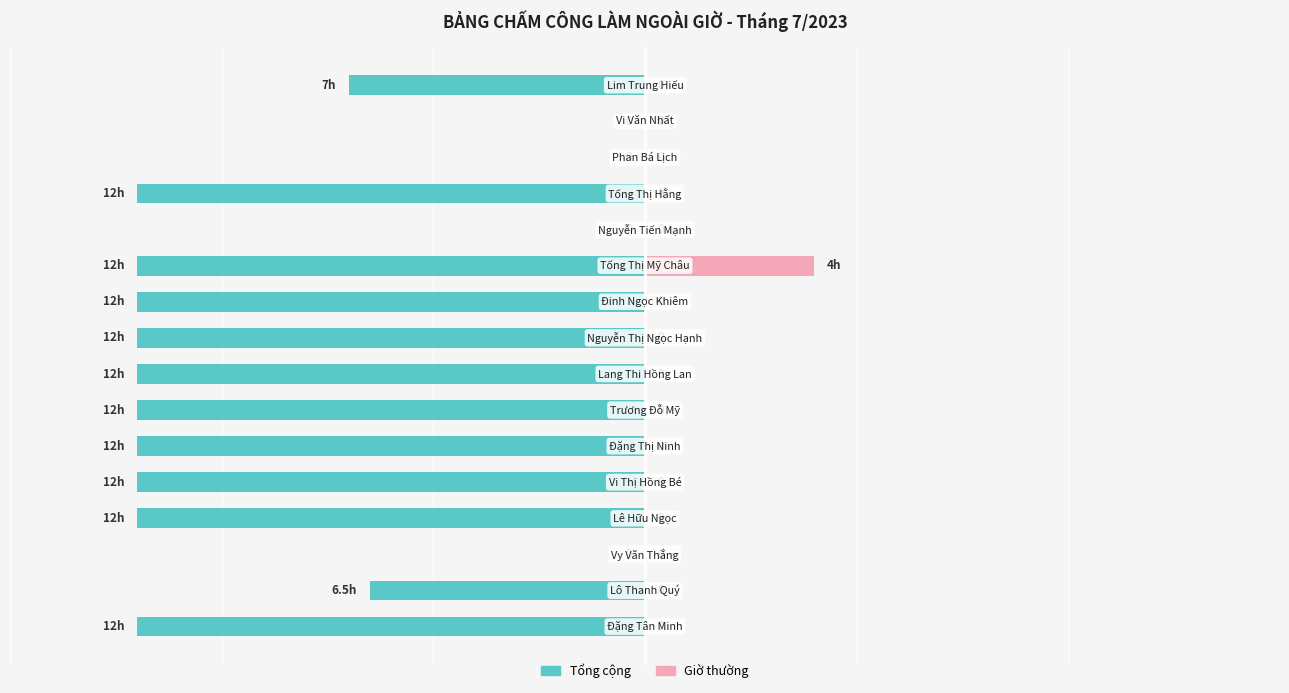

What is the total value across all series at 0?

-12.0